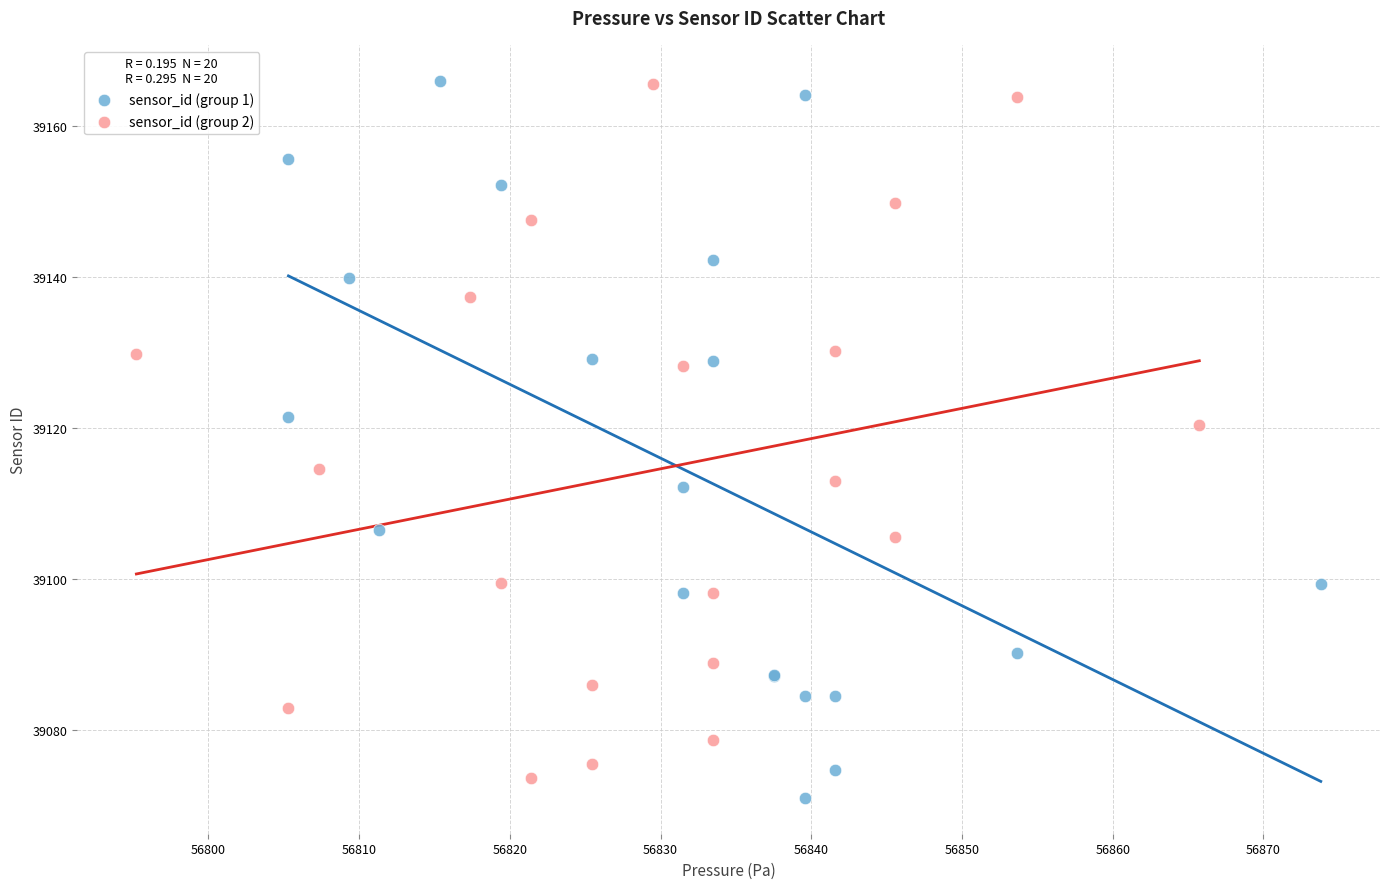

Which series reaches the minimum Y coordinate?

sensor_id (group 1)